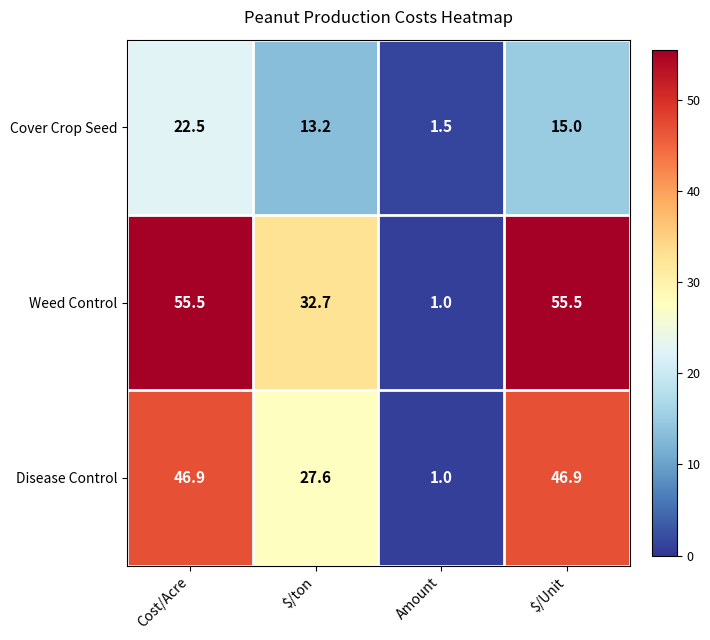

Between Amount and $/Unit, which series saw the biggest shift?

Weed Control